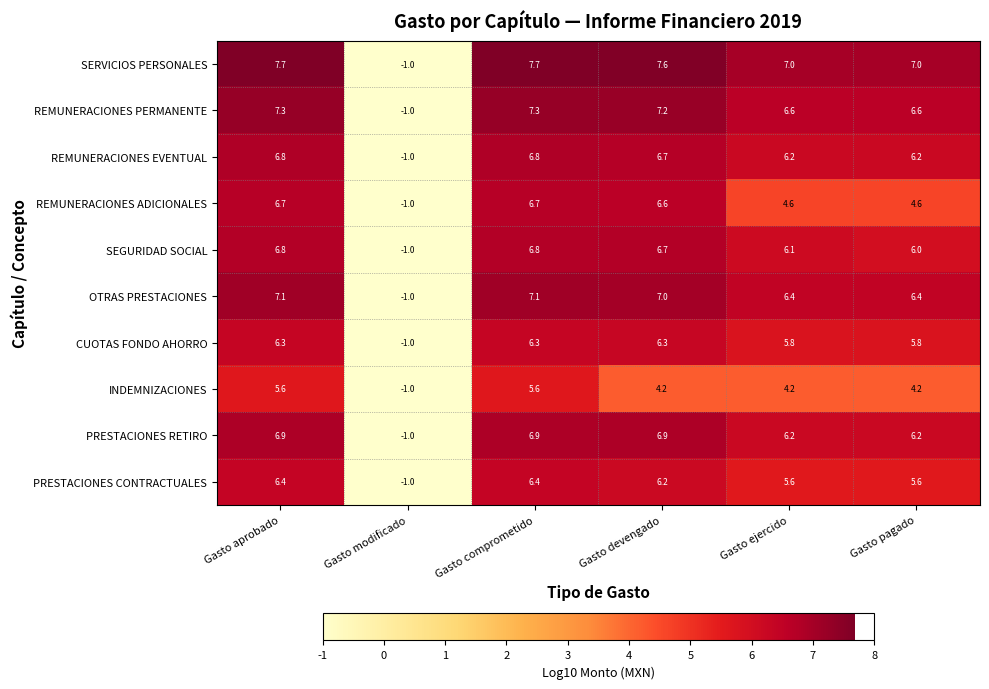

Which series changed the most between Gasto modificado and Gasto ejercido?

SERVICIOS PERSONALES